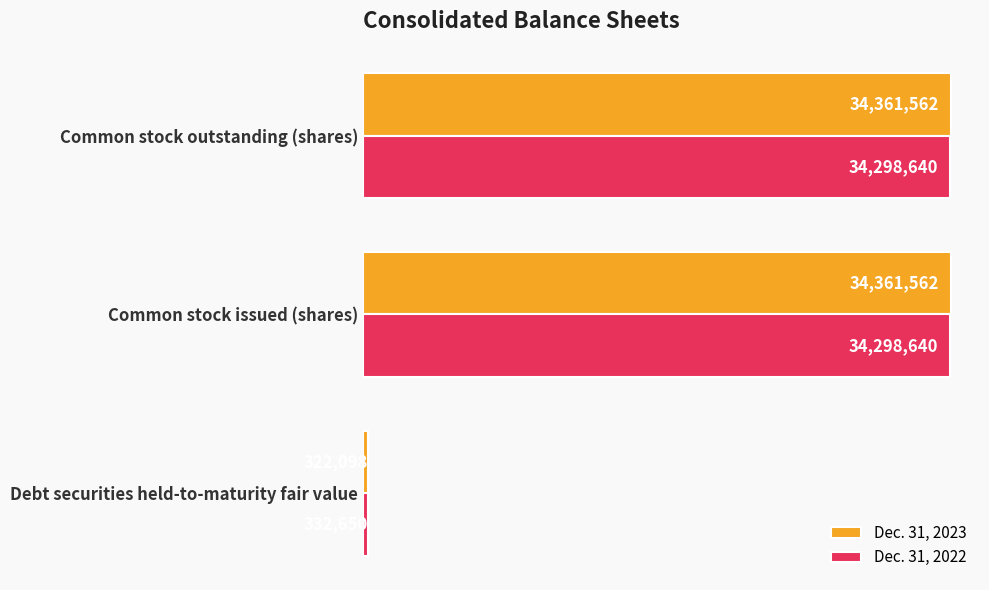

What are all the series names shown in the legend?

Dec. 31, 2023, Dec. 31, 2022